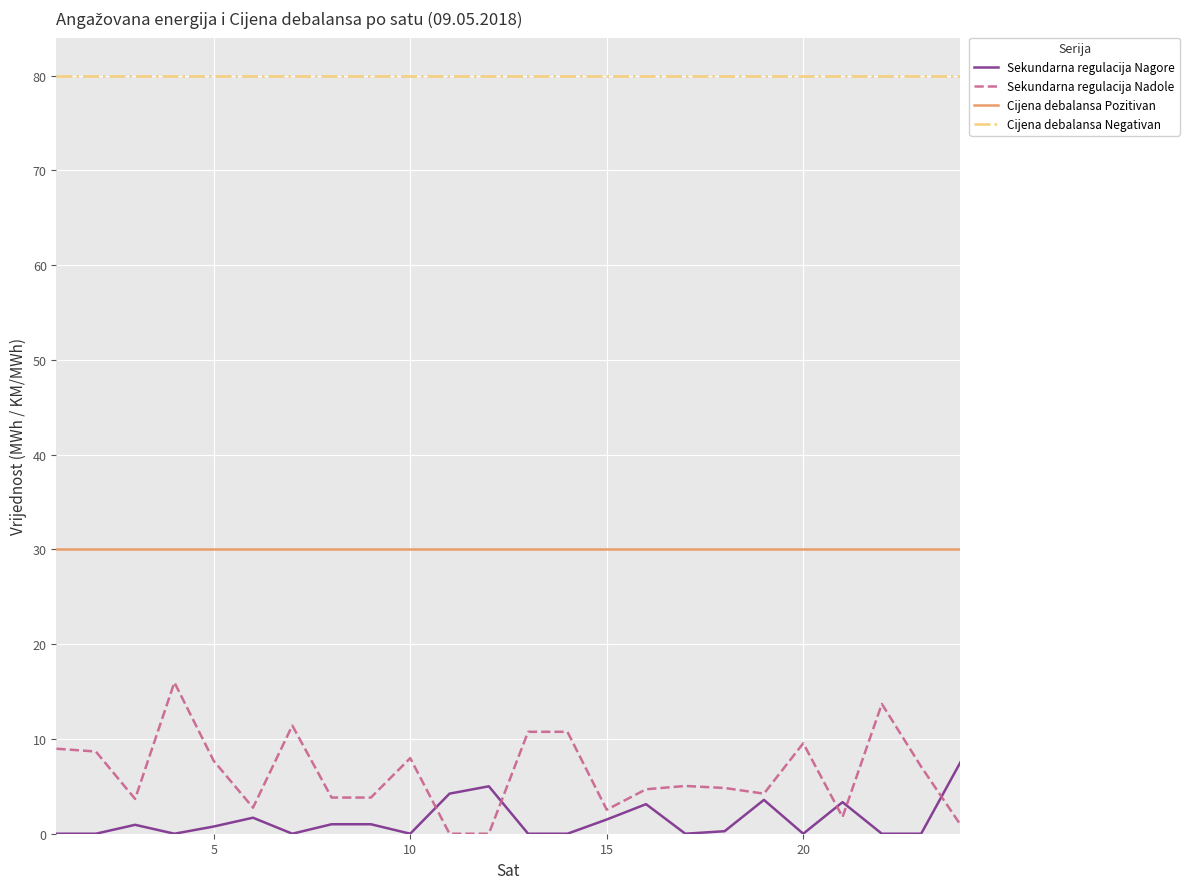

Rank the series by their maximum value, from lowest to highest.

Sekundarna regulacija Nagore, Sekundarna regulacija Nadole, Cijena debalansa Pozitivan, Cijena debalansa Negativan